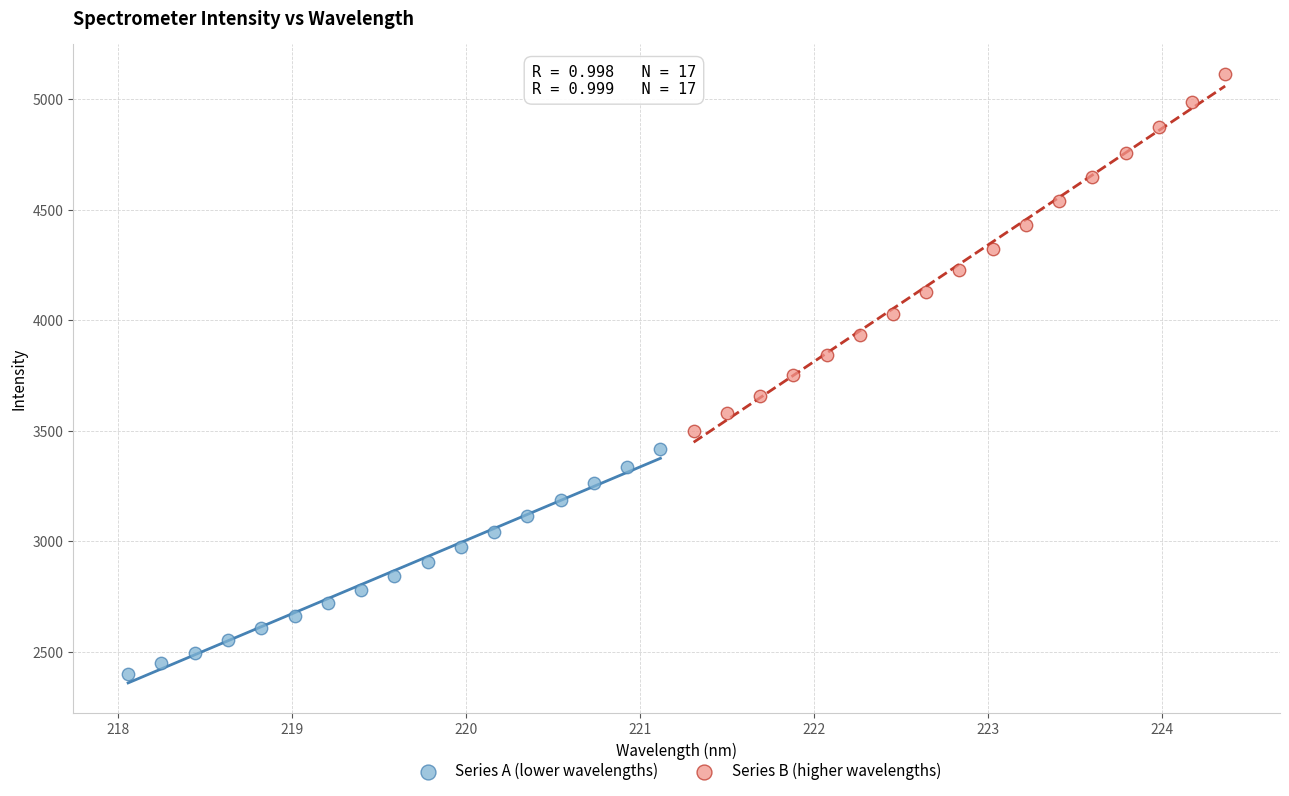

Which series contains the lowest Y value?

Series A (lower wavelengths)